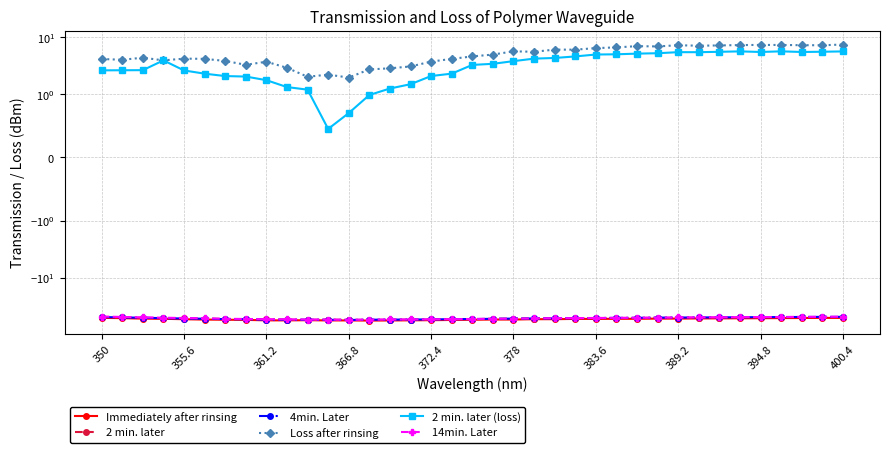

At 350, list the series in order from smallest to largest.

Immediately after rinsing, 2 min. later, 4min. Later, 14min. Later, 2 min. later (loss), Loss after rinsing